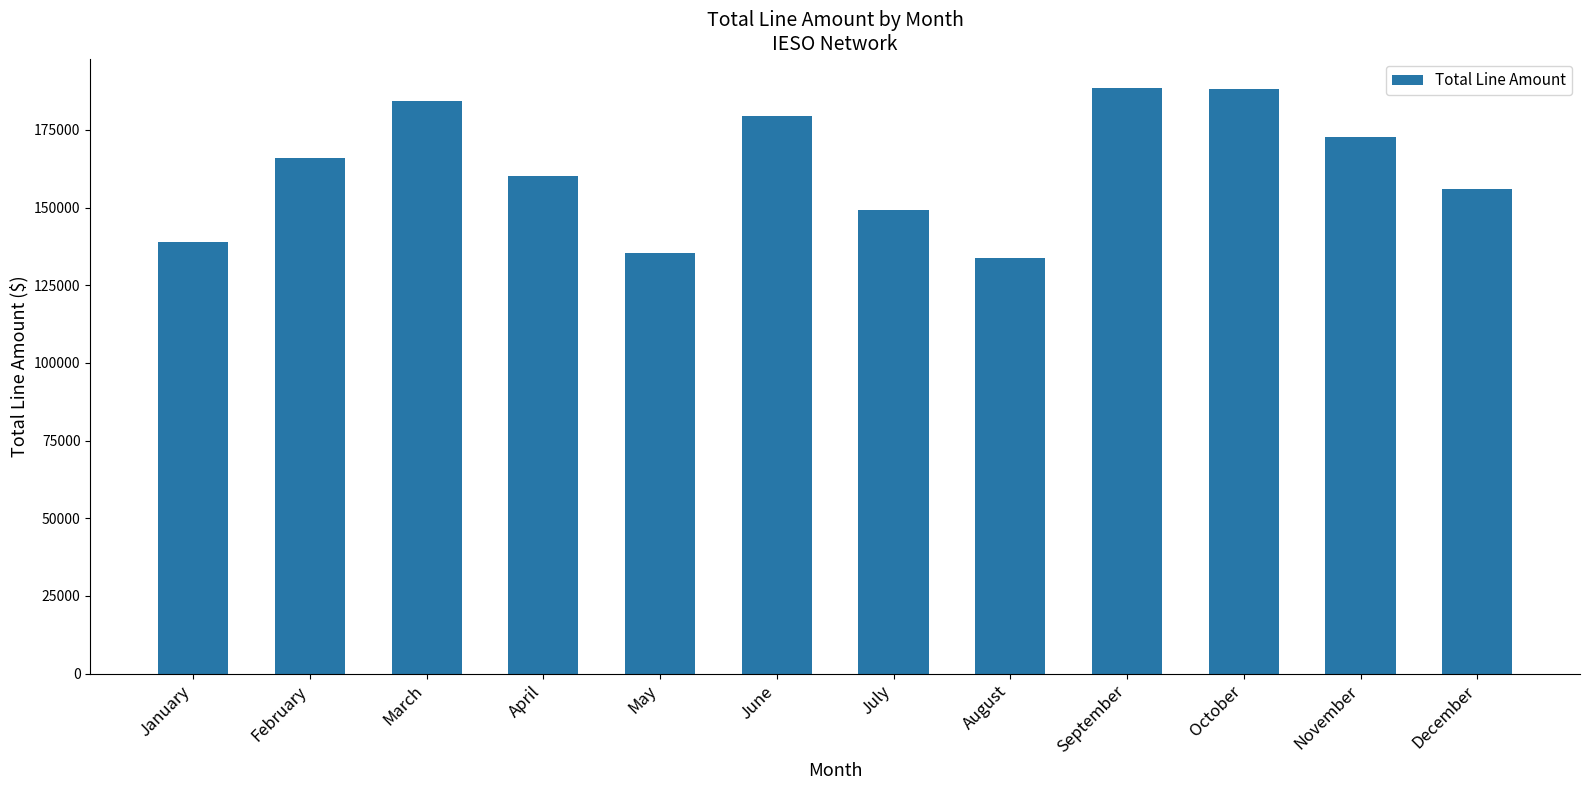

Where is the data nearest to the value 161165?

April